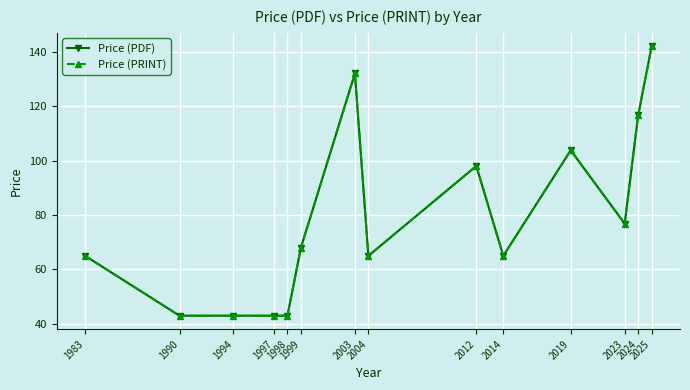

Is it true that Price (PRINT) equals 113.9 at 1983?

False